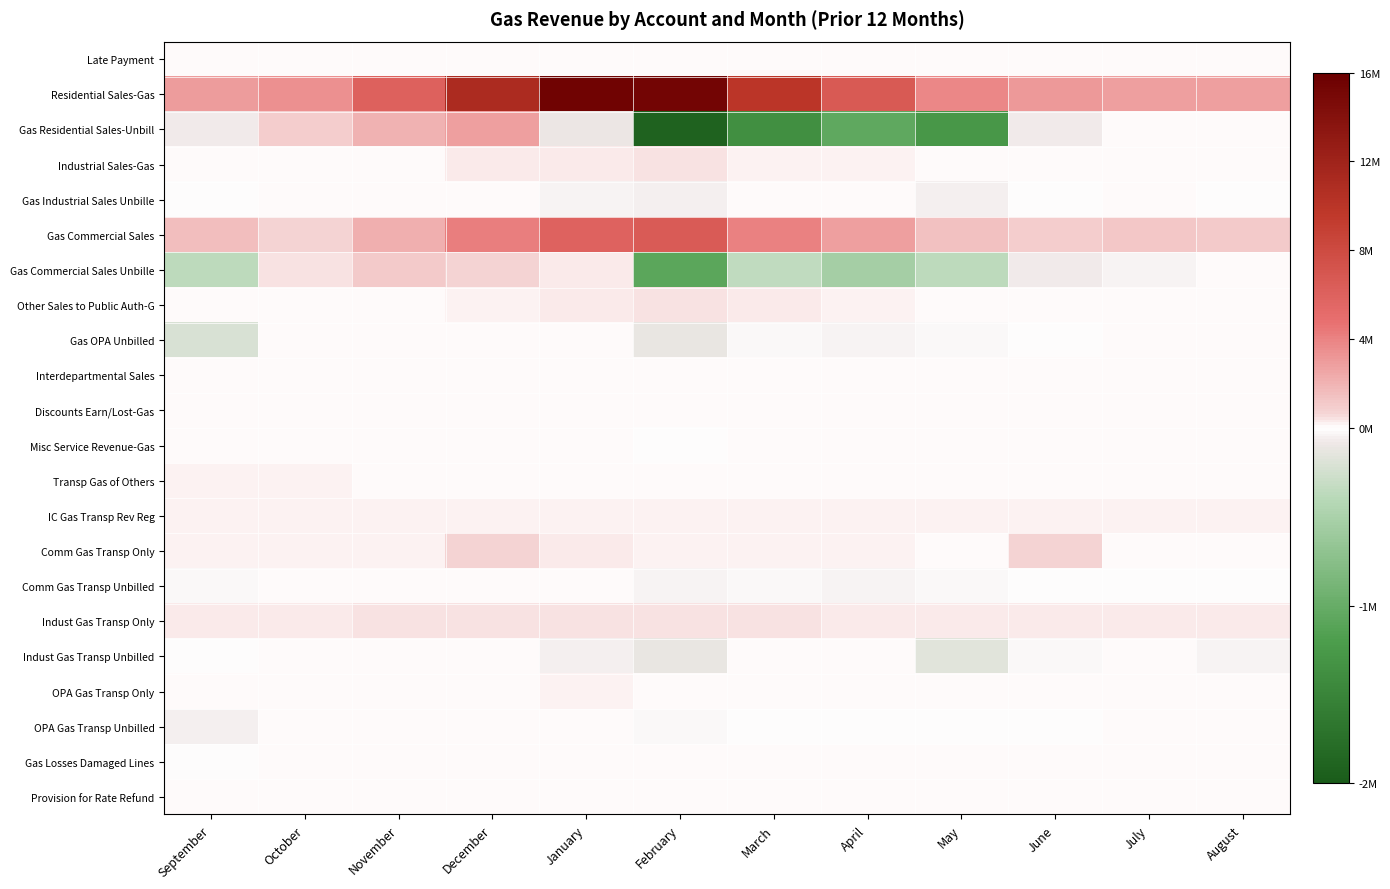

What is the maximum value shown in the chart?

15590171